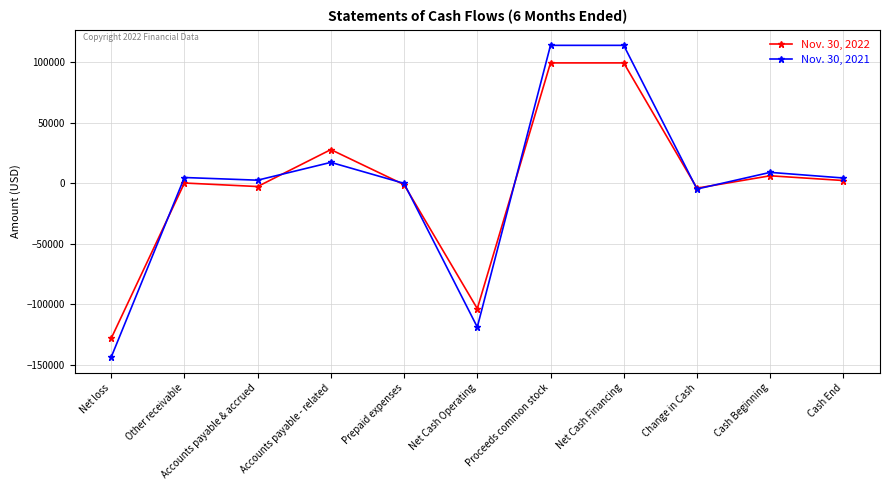

Between which two adjacent categories do Nov. 30, 2021 and Nov. 30, 2022 first intersect?

Net loss and Other receivable